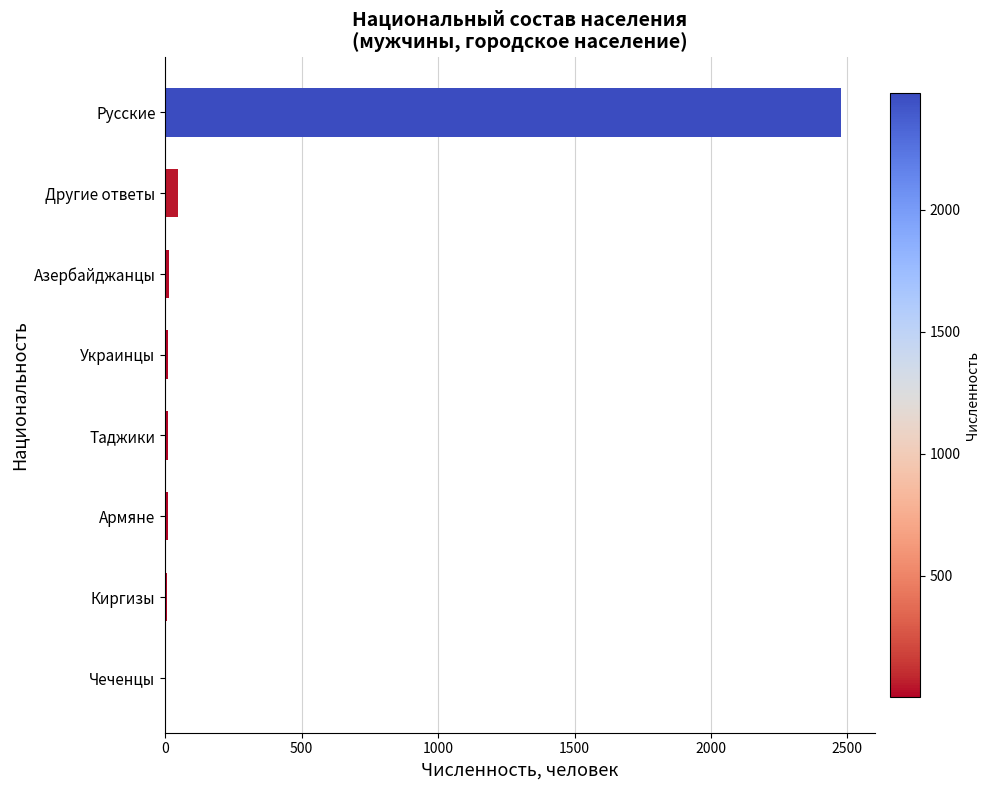

Which category has the highest value across all series?

Русские